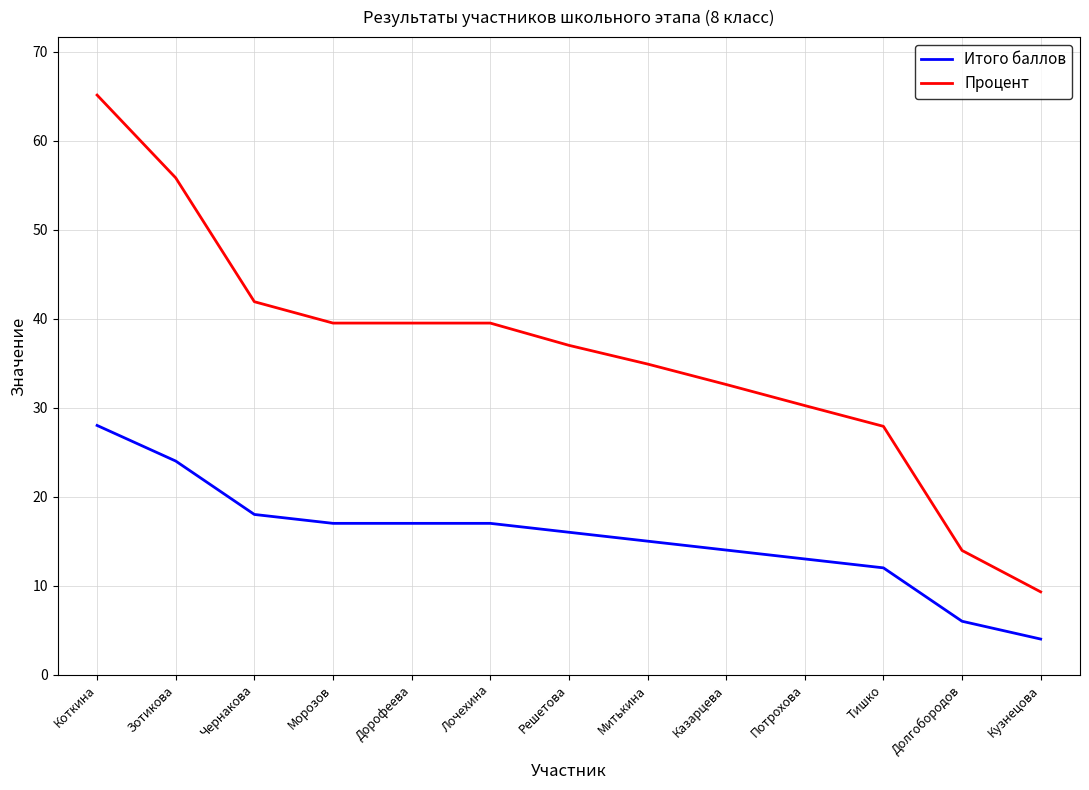

Rank the series by their average value, from highest to lowest.

Процент, Итого баллов